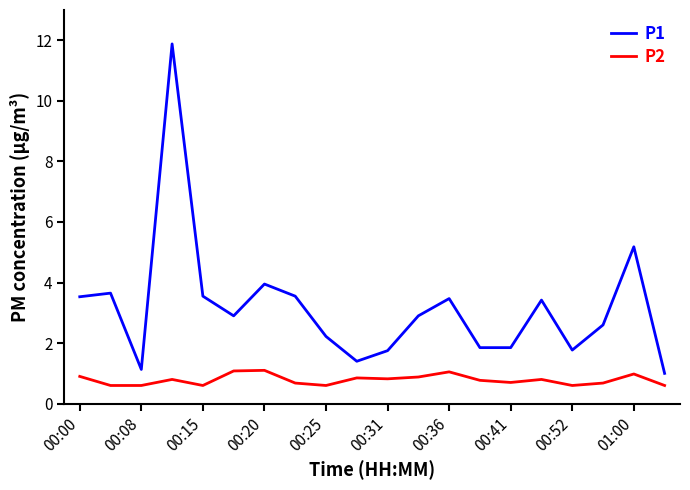

Does the chart have visible grid lines?

No